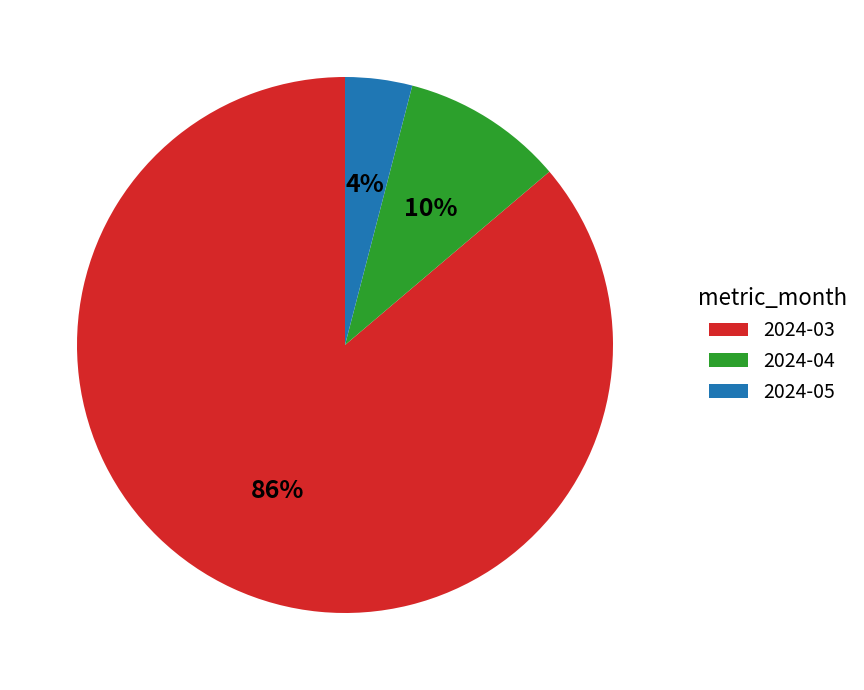

Combined, do 2024-05 and 2024-03 account for over 50%?

Yes